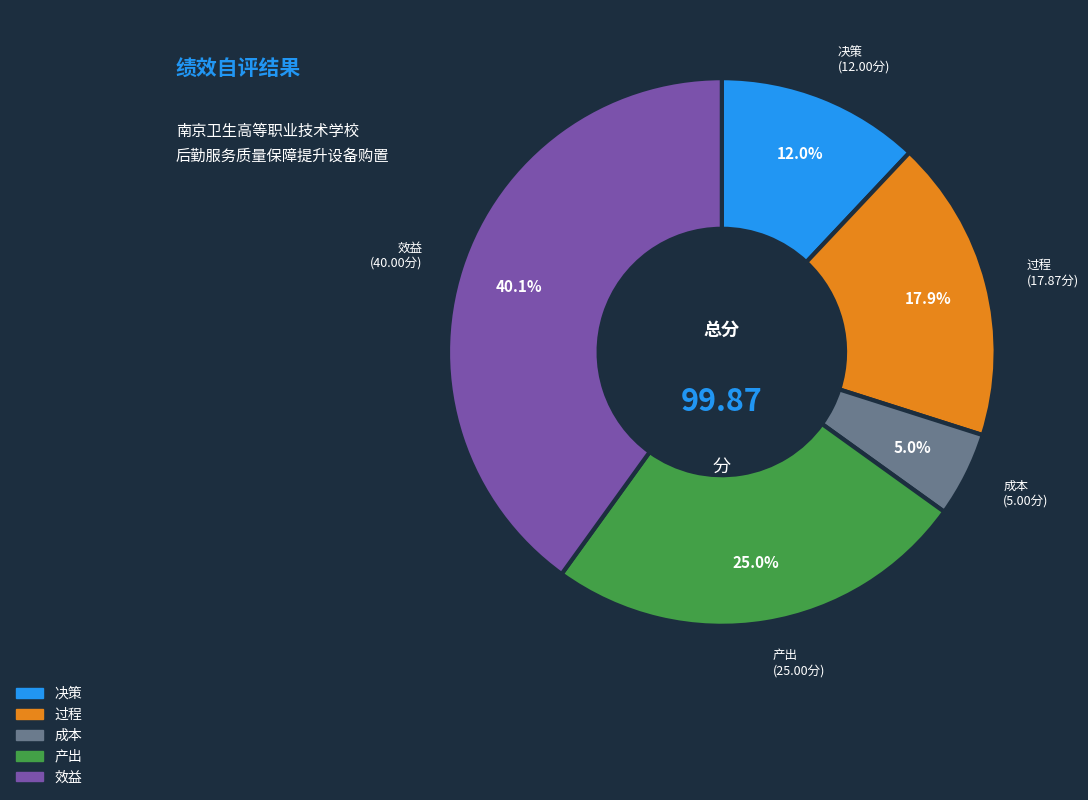

Between 过程 and 效益, which is larger?

效益